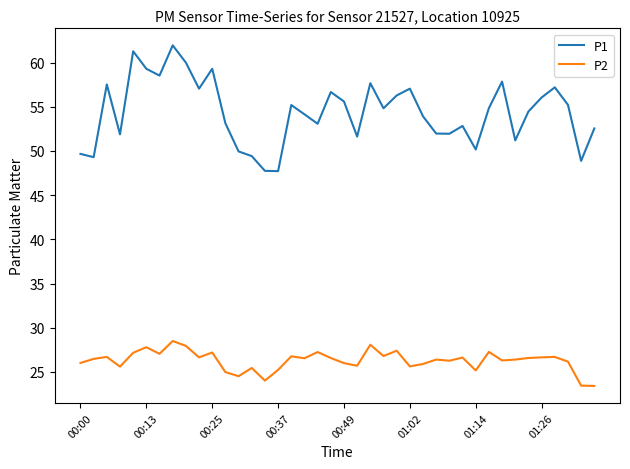

What is the difference between the maximum and minimum values in the P2 series?

5.1